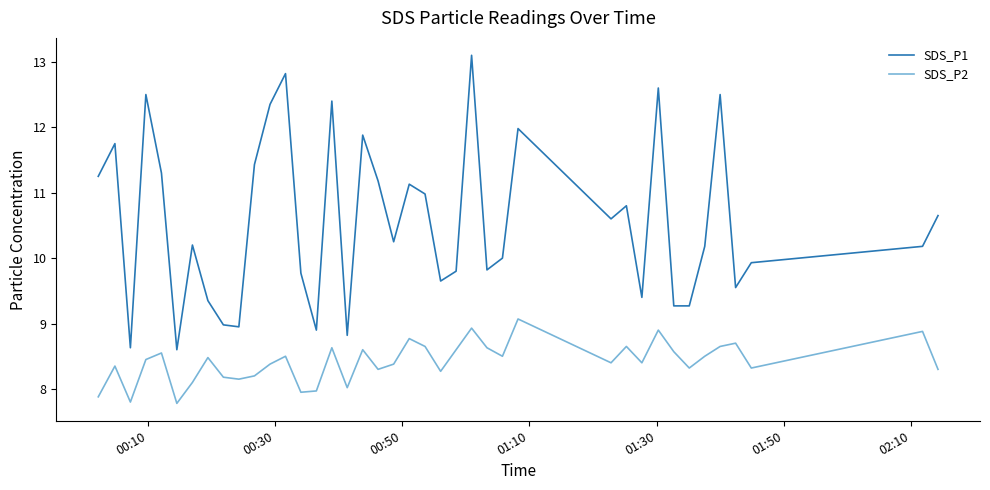

What are all the series names shown in the legend?

SDS_P1, SDS_P2